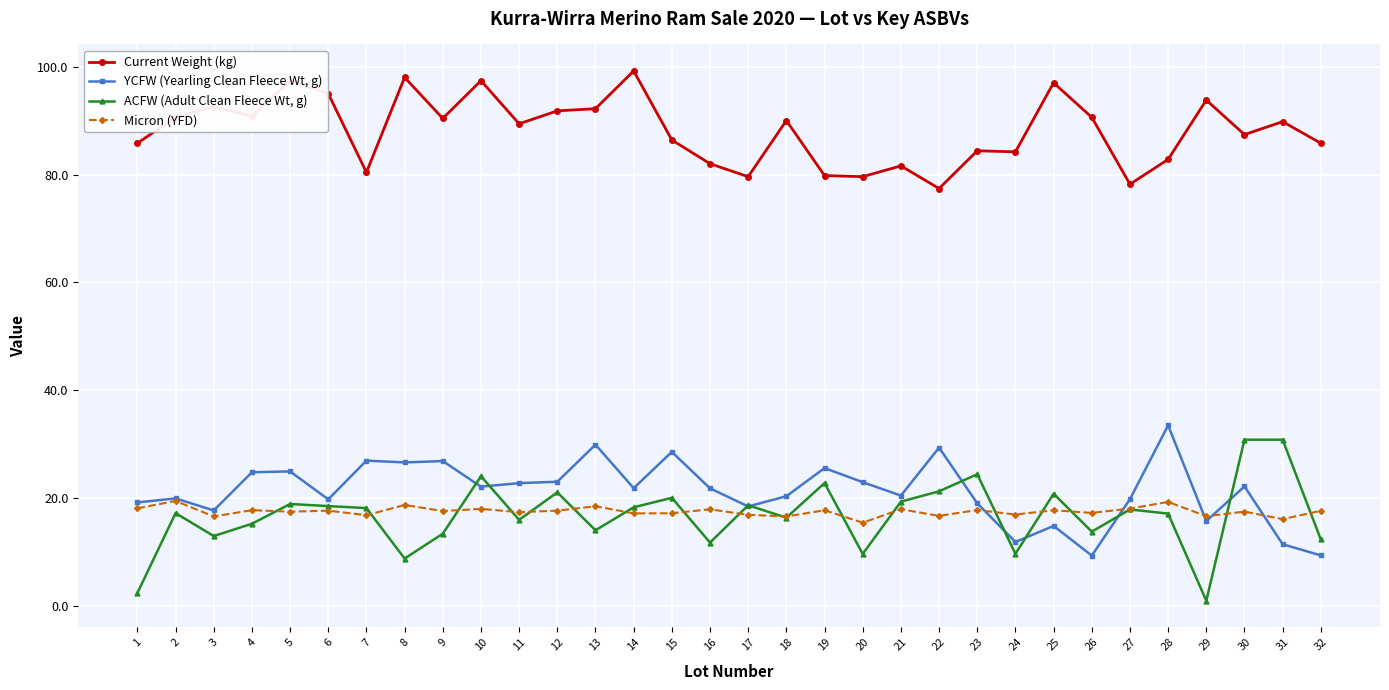

True or false: Micron (YFD) has a value of 19.5 at 2.

True